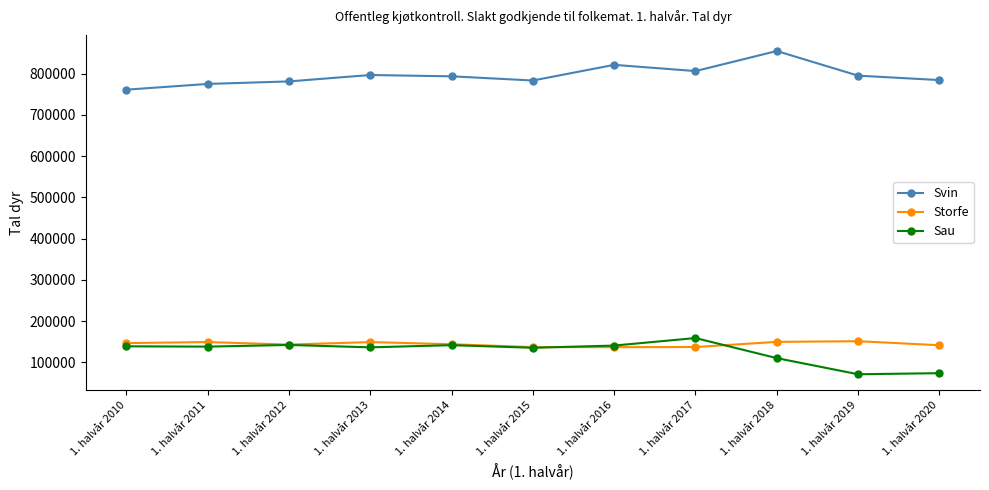

True or false: Storfe has a value of 50479 at 1. halvår 2016.

False